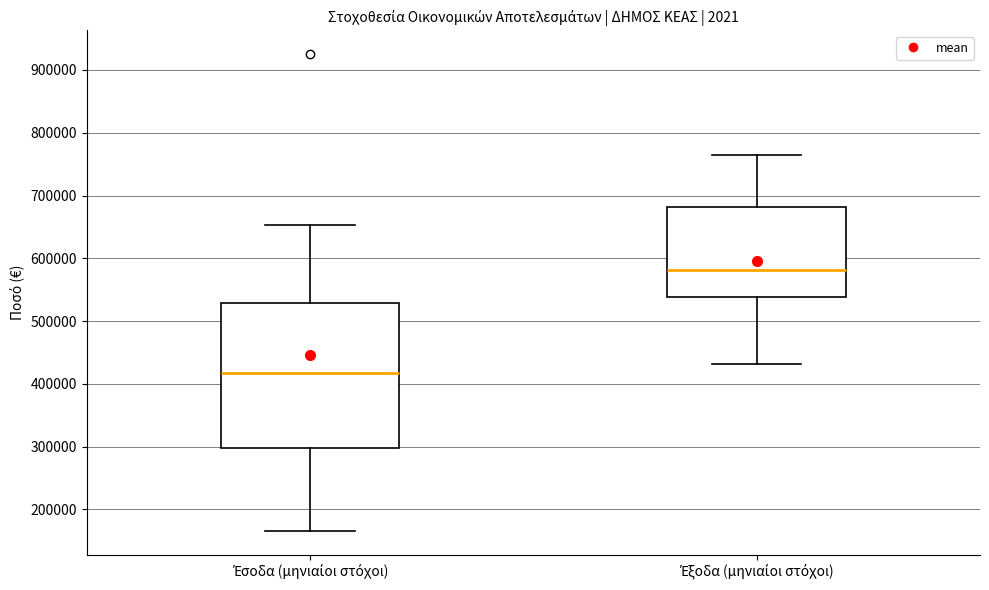

Which box's median line is the highest?

Έξοδα (μηνιαίοι στόχοι)